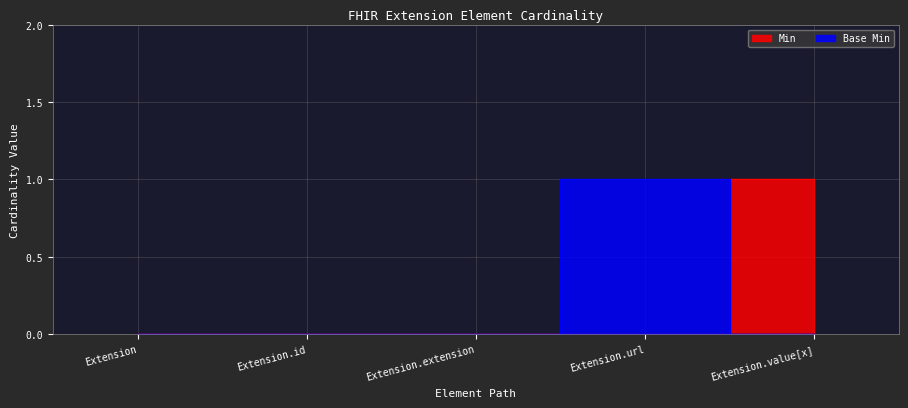

At which label does Min reach its minimum?

Extension